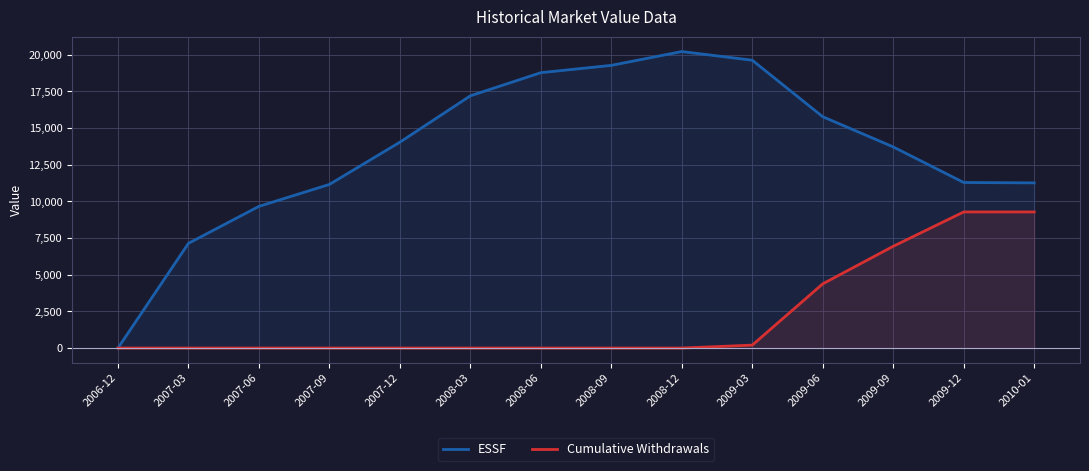

What is the difference between the maximum and second lowest values in the ESSF series?

13073.4